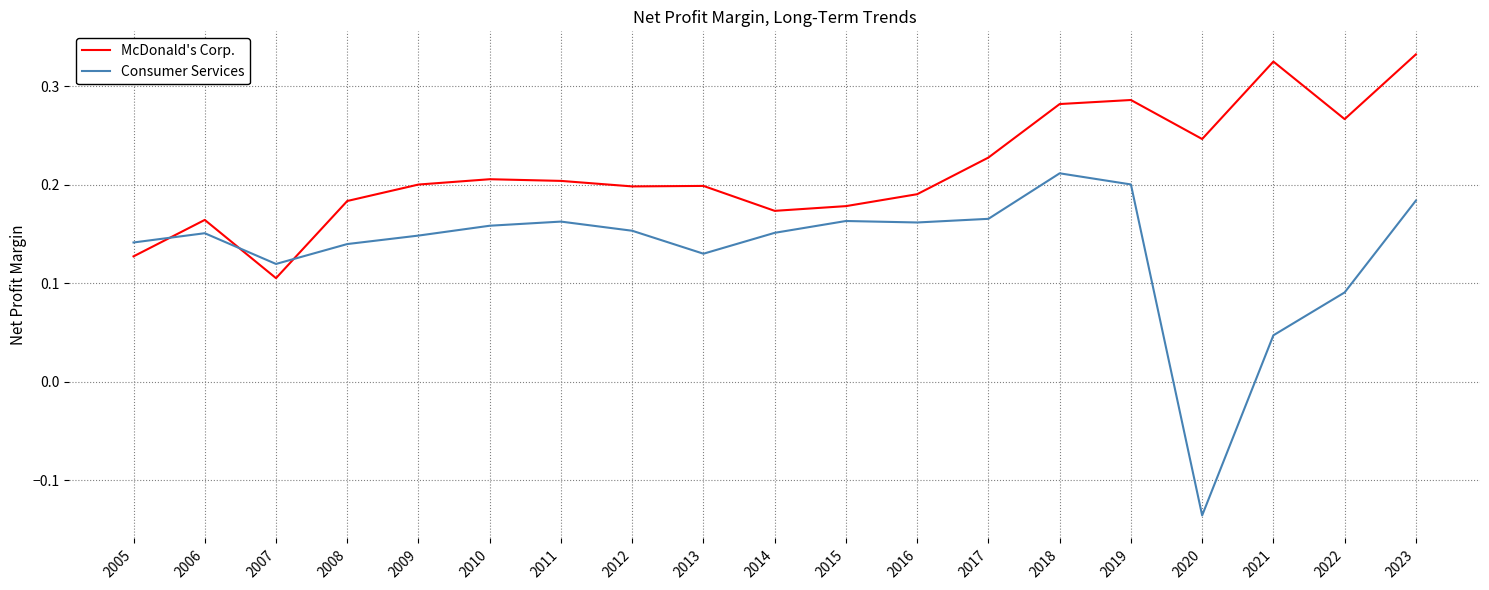

Which series has the largest range (max minus min)?

Consumer Services